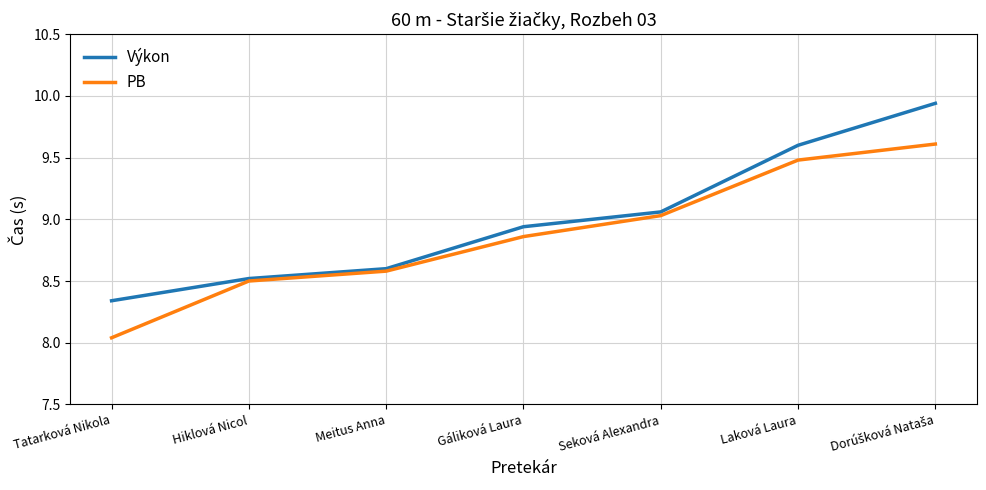

What position from the left is Hiklová Nicol?

2